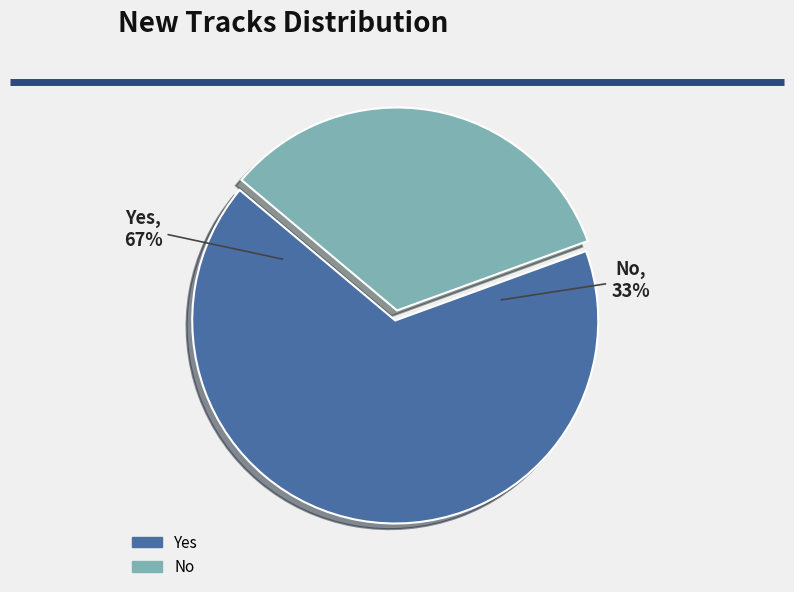

To the nearest percent, what percentage of the pie is No?

33%